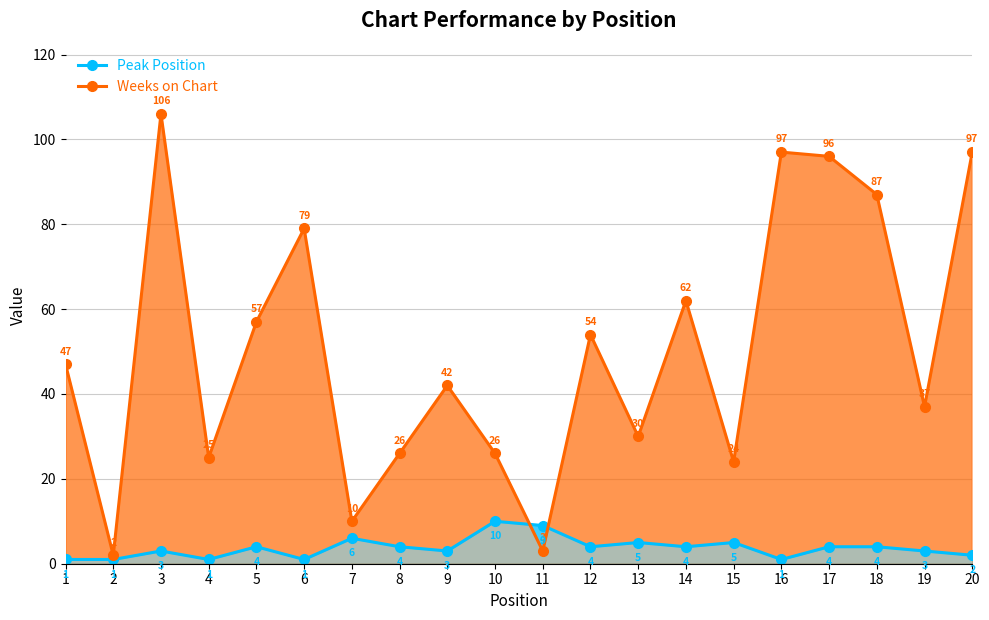

What are all the series names shown in the legend?

Peak Position, Weeks on Chart